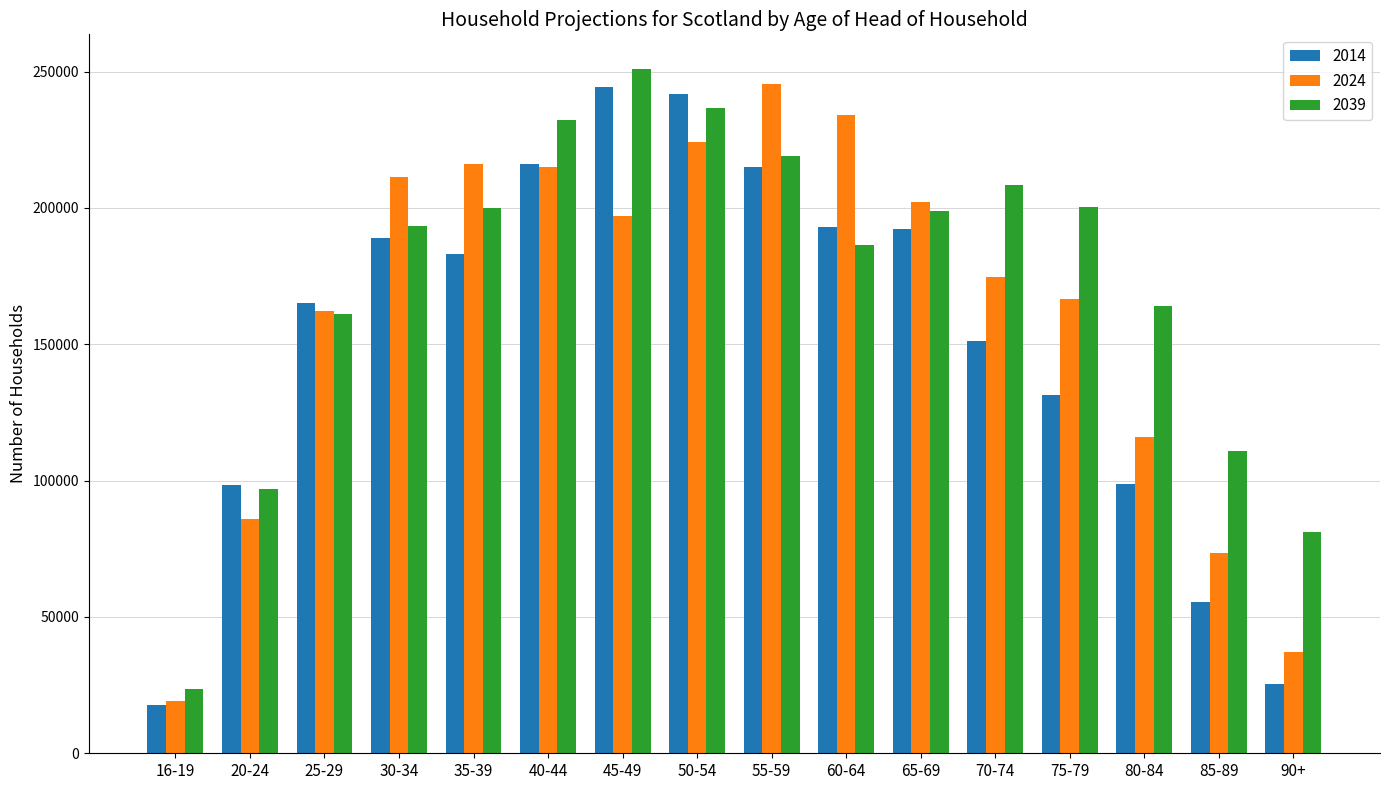

What is the total value across all series at 60-64?

613549